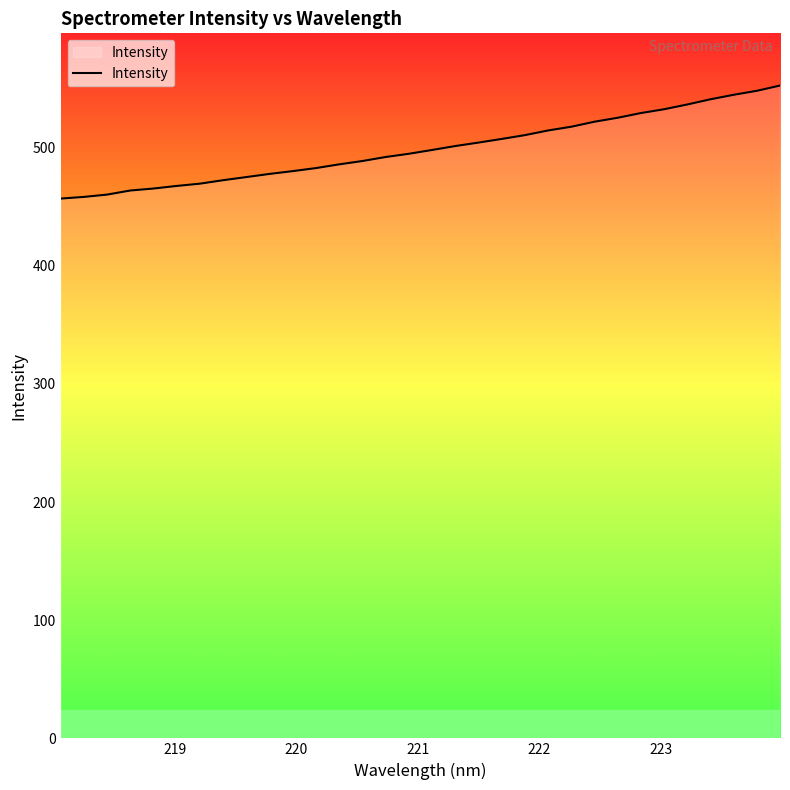

What is the smallest value displayed?

456.7